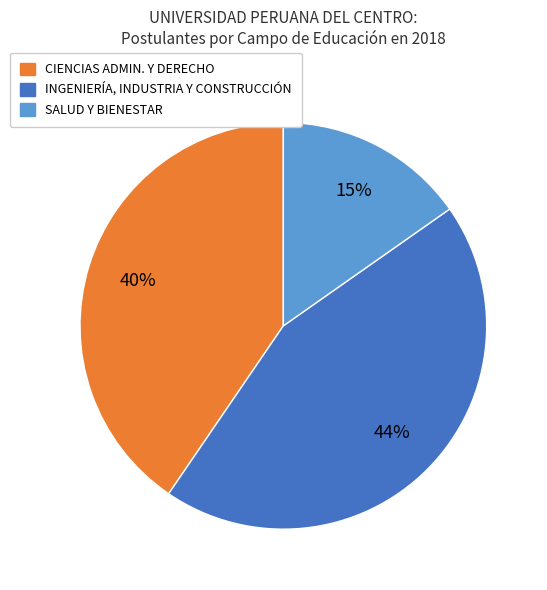

Count the number of slices in the pie.

3